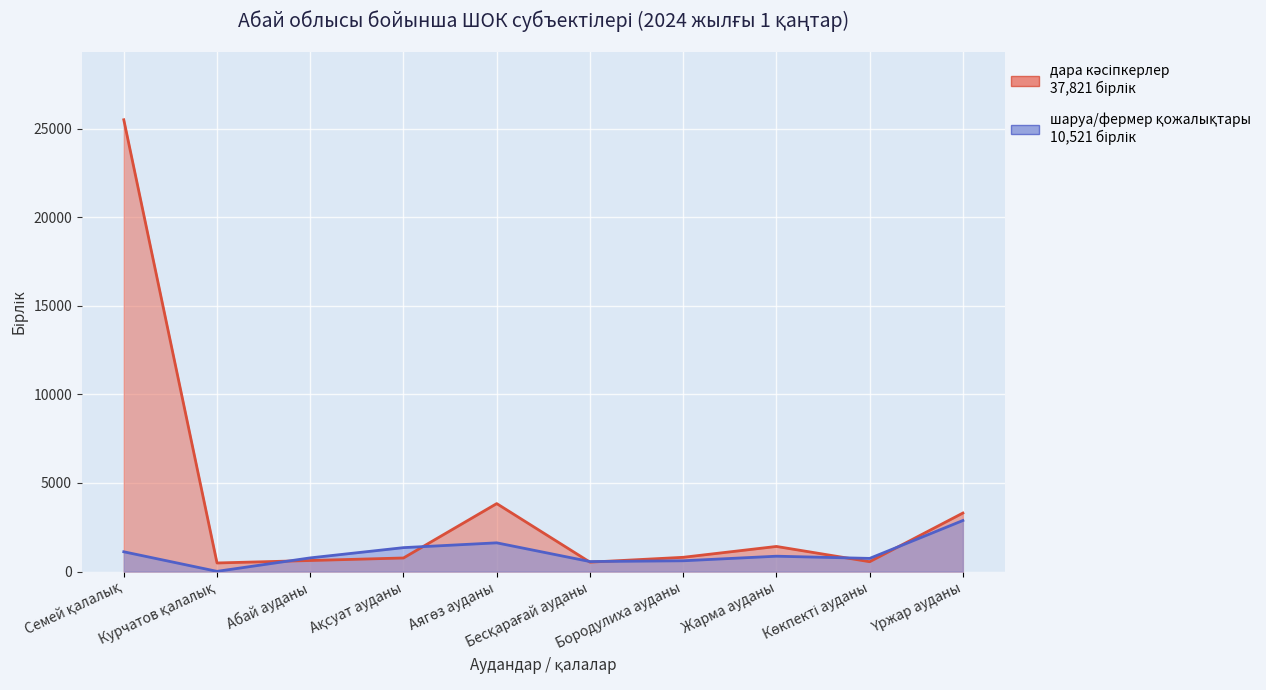

List the labels in order of шаруа немесе фермер қожалықтары value, smallest first.

Курчатов қалалық, Бесқарағай ауданы, Бородулиха ауданы, Көкпекті ауданы, Абай ауданы, Жарма ауданы, Семей қалалық, Ақсуат ауданы, Аягөз ауданы, Үржар ауданы